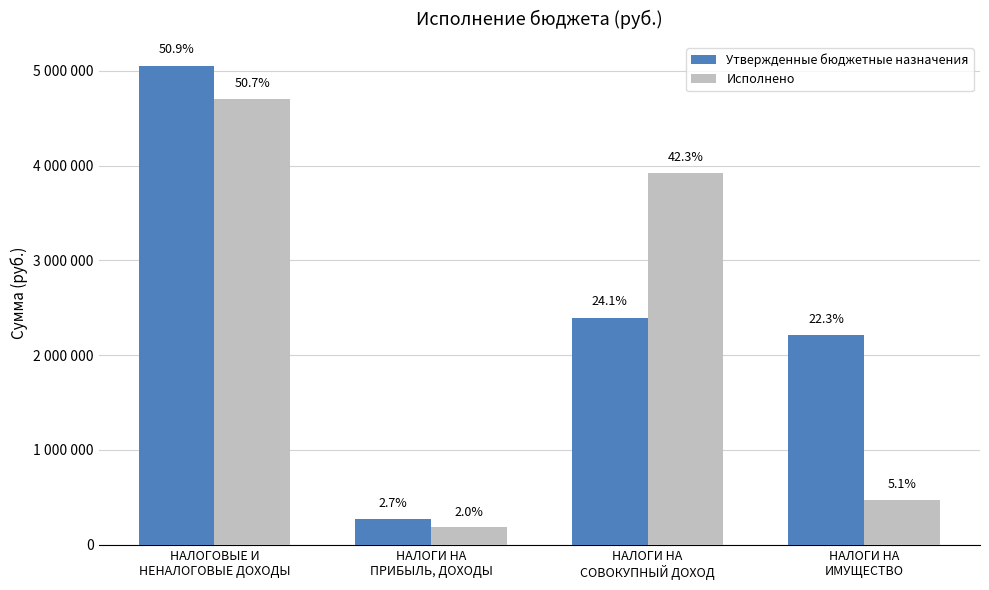

Are the bars grouped side by side (vs. stacked)?

Yes